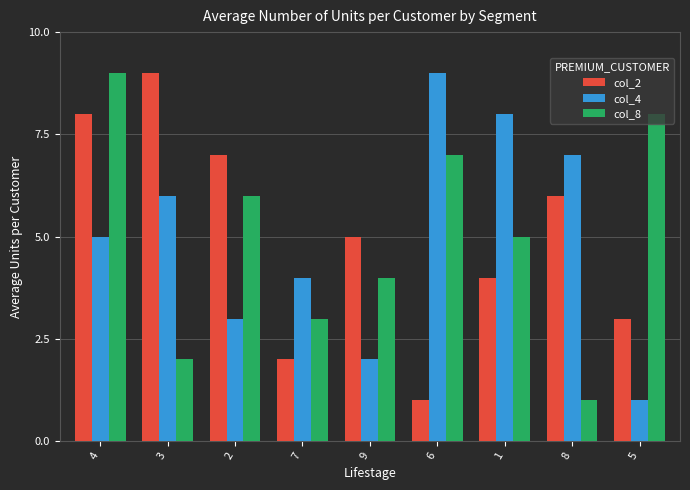

Is it true that col_4 equals 4 at 7?

True